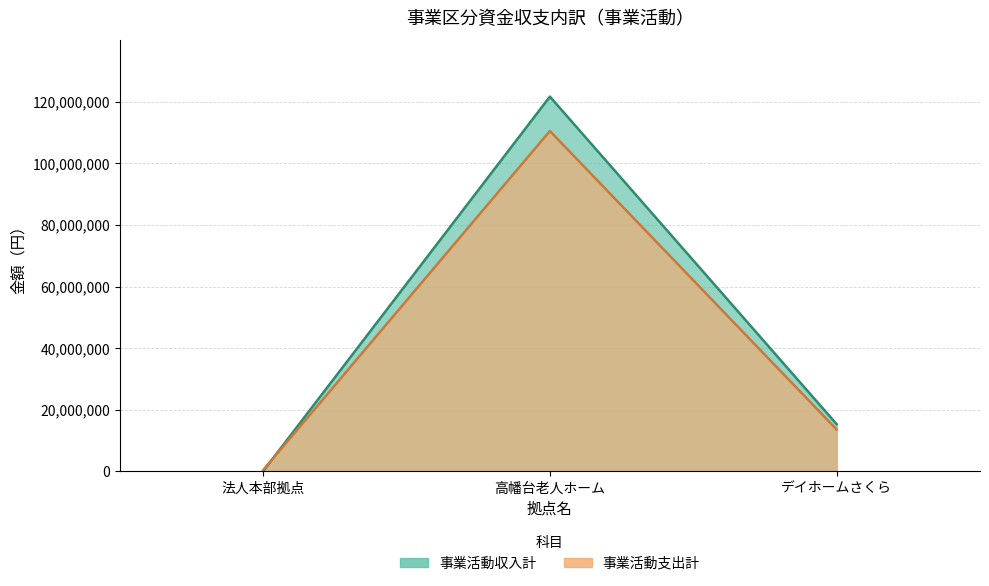

Reading left to right, transcribe all the data shown in this chart.

事業活動収入計: 法人本部拠点=52011	高幡台老人ホーム=121664939	デイホームさくら=15309149
事業活動支出計: 法人本部拠点=382348	高幡台老人ホーム=110487727	デイホームさくら=13581880